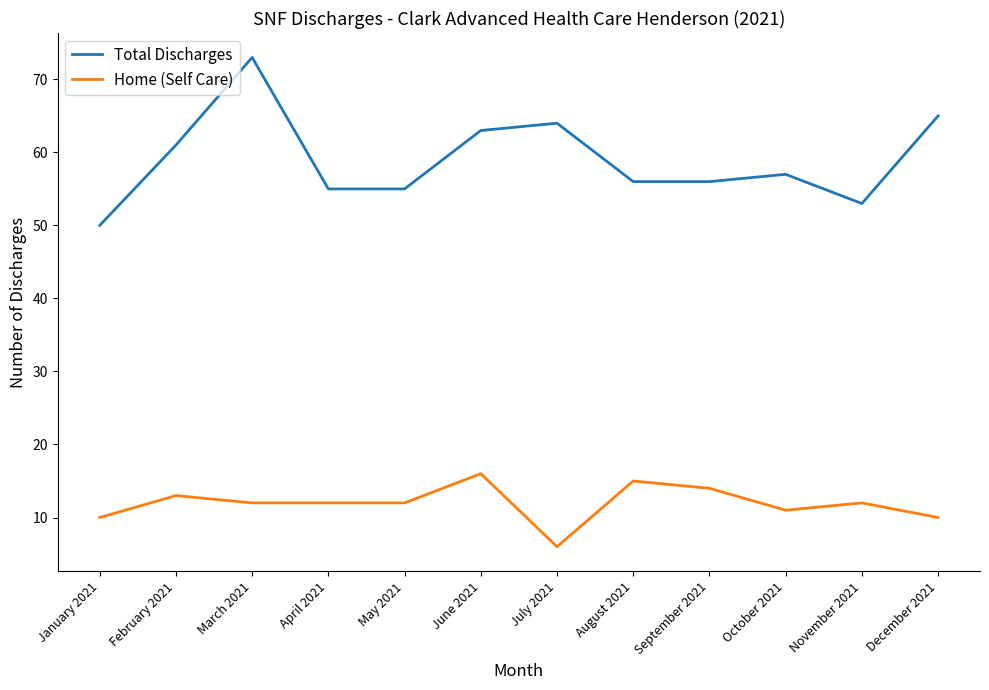

At which label does Home (Self Care) reach its minimum?

July 2021